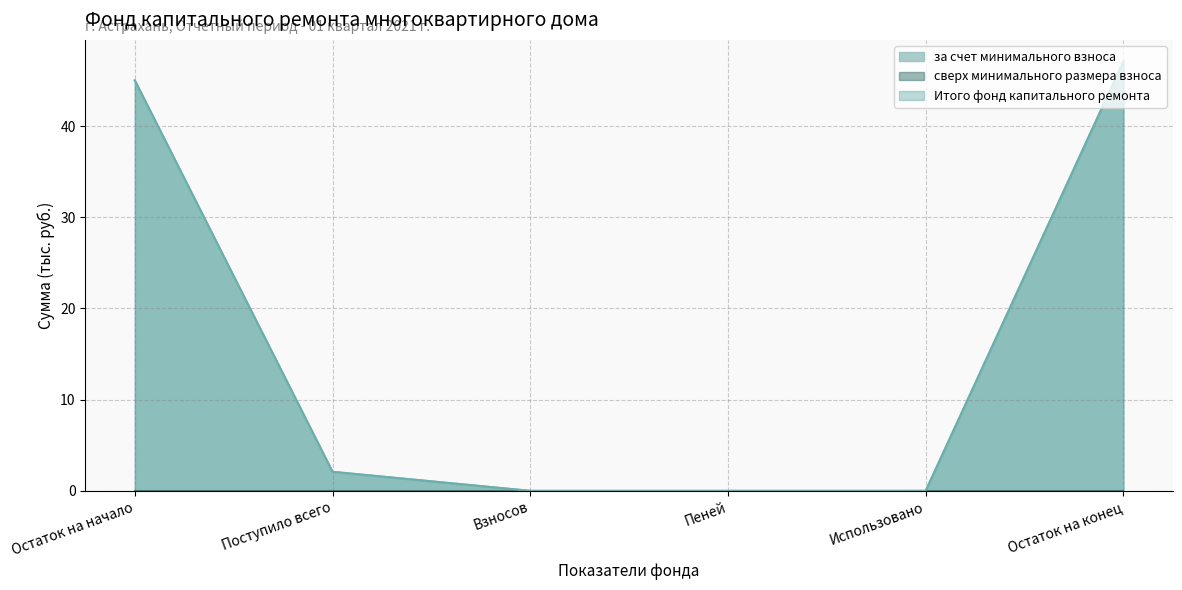

Reading right to left, extract all data points from this chart.

за счет минимального взноса: 47.1	0.0	0.0	0.0	2.1	45.0
Итого фонд капитального ремонта: 47.1	0.0	0.0	0.0	2.1	45.0